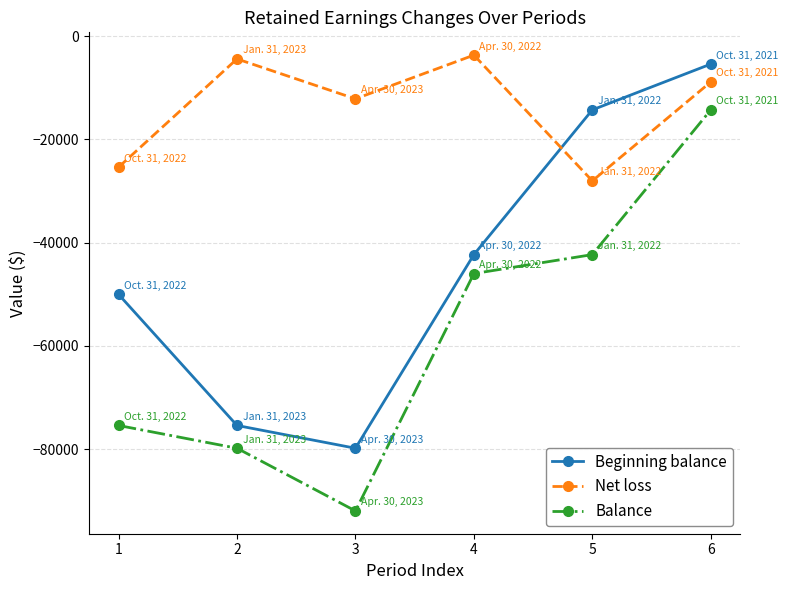

Reading left to right, extract all data points from this chart.

Beginning balance: 1=-50021	2=-75416	3=-79828	4=-42319	5=-14282	6=-5410
Net loss: 1=-25385	2=-4412	3=-12144	4=-3675	5=-28037	6=-8872
Balance: 1=-75416	2=-79828	3=-91972	4=-45994	5=-42319	6=-14282